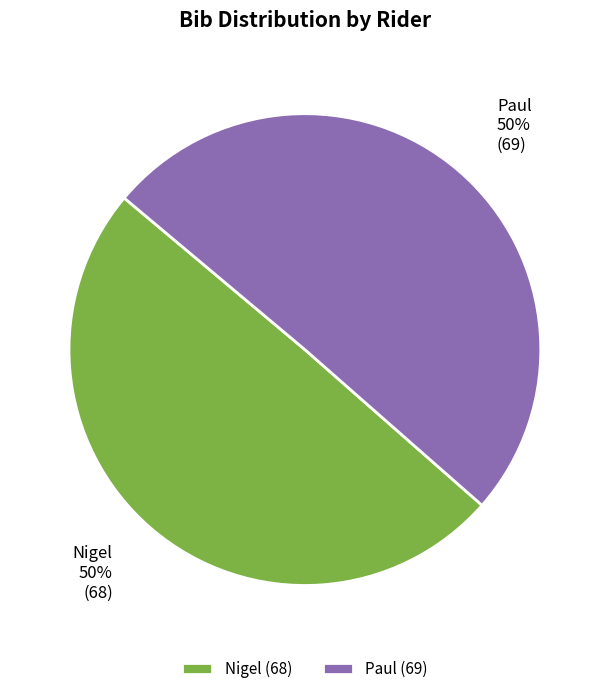

What percentage is the Paul slice, to the nearest percent?

50%